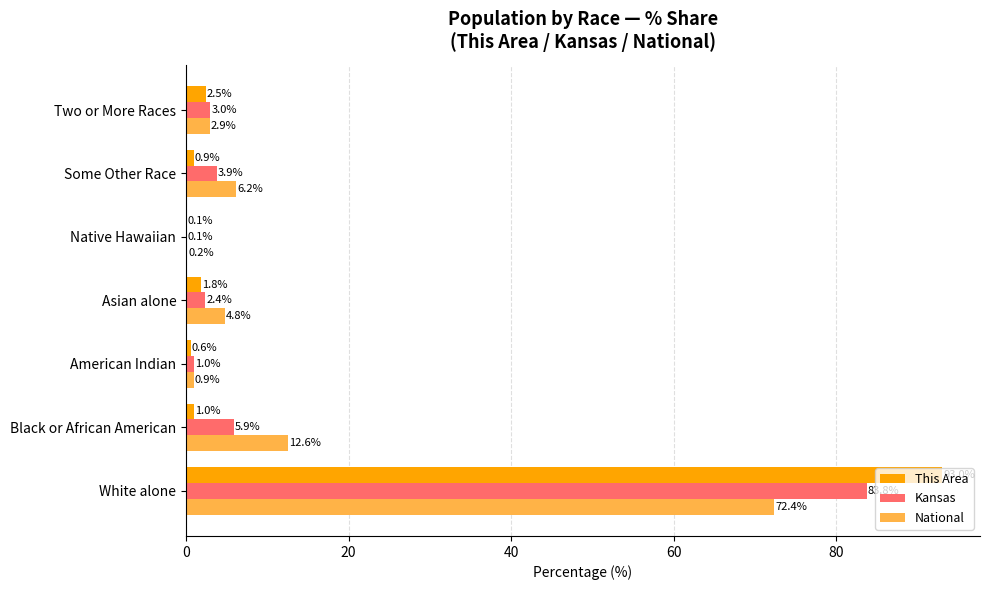

At which category is the sum across all series the highest?

White alone